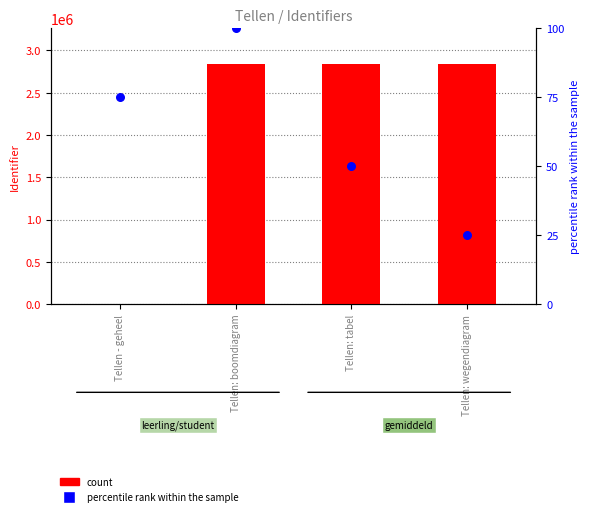

What are all the series names shown in the legend?

count, percentile rank within the sample